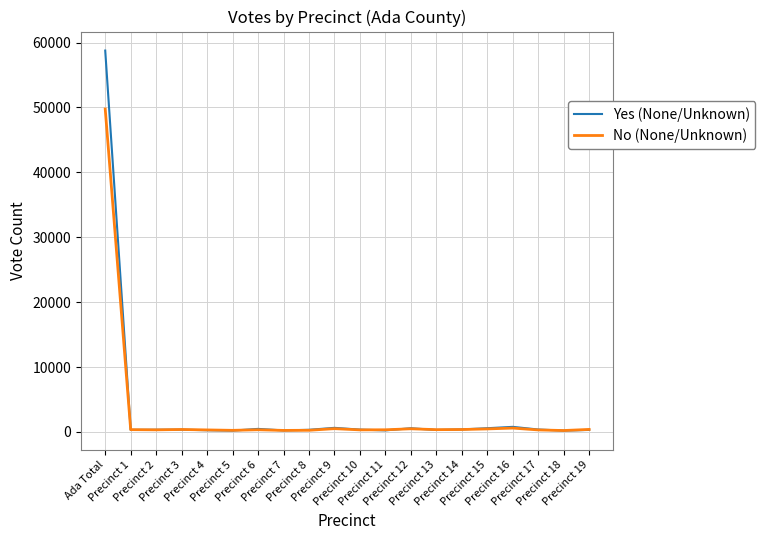

Rank the series by their maximum value, from lowest to highest.

No (None/Unknown), Yes (None/Unknown)